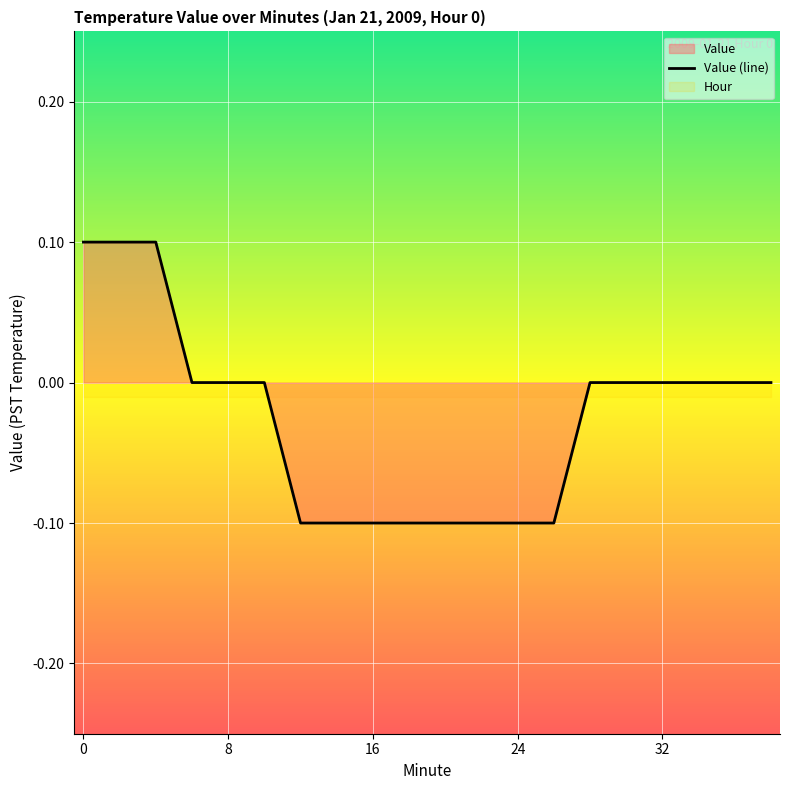

True or false: Value (line) has a value of -0.1 at 8.

False